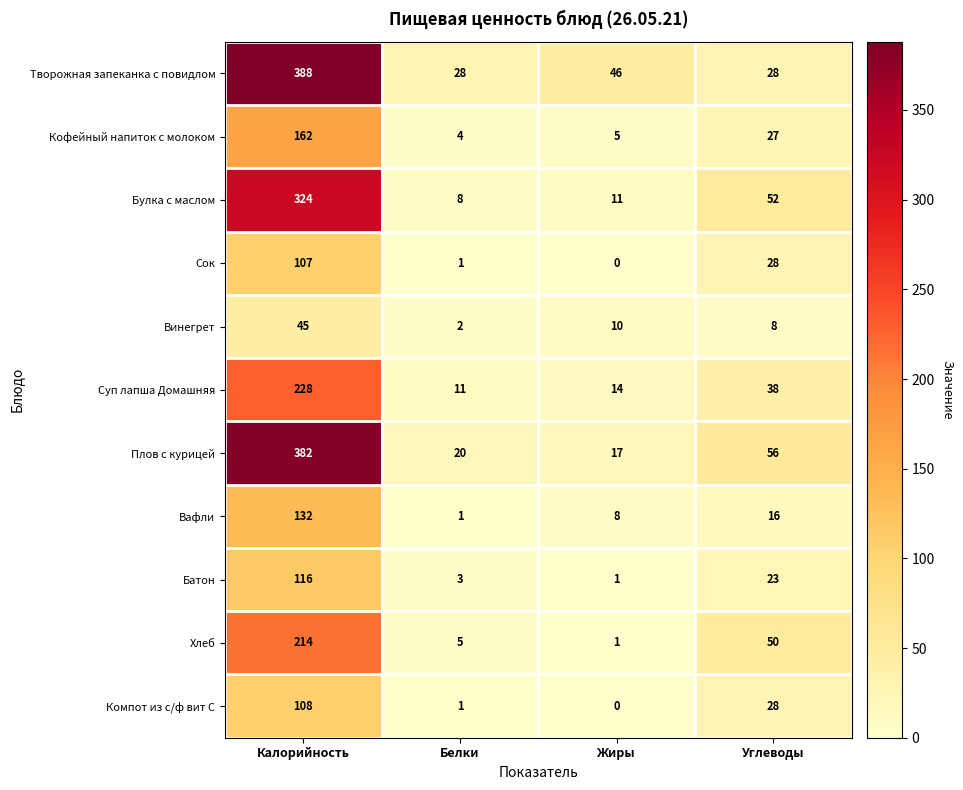

What is the average value of the Булка с маслом series?

99